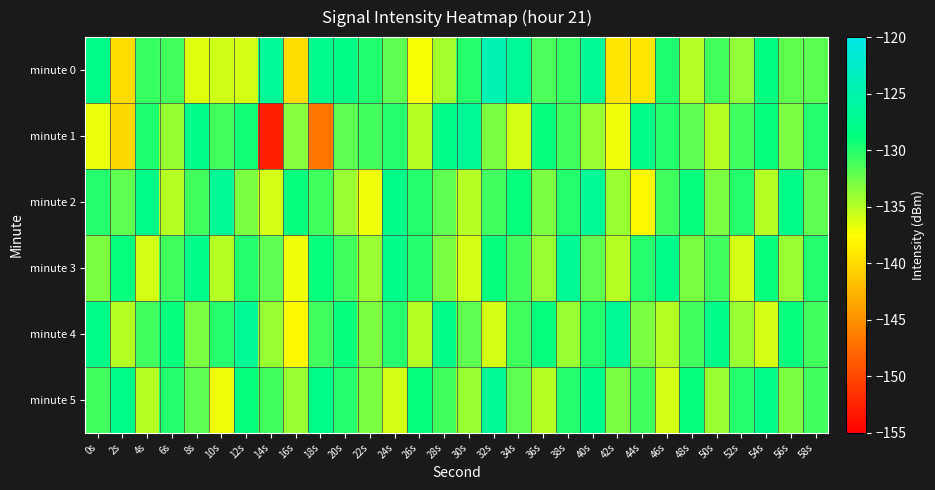

Reading left to right, extract all data points from this chart.

minute 0: 0s=-127.9	2s=-139.8	4s=-130.6	6s=-131.1	8s=-136.4	10s=-135.9	12s=-136.0	14s=-126.7	16s=-139.9	18s=-127.4	20s=-128.1	22s=-129.9	24s=-132.0	26s=-137.3	28s=-134.4	30s=-130.1	32s=-124.6	34s=-126.7	36s=-131.4	38s=-130.6	40s=-126.9	42s=-139.2	44s=-139.2	46s=-129.8	48s=-134.9	50s=-131.0	52s=-133.7	54s=-128.6	56s=-132.1	58s=-131.9
minute 1: 0s=-136.8	2s=-140.2	4s=-129.8	6s=-133.9	8s=-127.8	10s=-131.0	12s=-129.3	14s=-152.9	16s=-133.4	18s=-146.9	20s=-132.0	22s=-131.0	24s=-130.0	26s=-135.0	28s=-128.0	30s=-127.0	32s=-133.0	34s=-136.0	36s=-129.0	38s=-131.0	40s=-134.0	42s=-137.0	44s=-128.0	46s=-130.0	48s=-132.0	50s=-135.0	52s=-131.0	54s=-129.0	56s=-133.0	58s=-130.0
minute 2: 0s=-130.0	2s=-132.0	4s=-128.0	6s=-135.0	8s=-131.0	10s=-127.0	12s=-133.0	14s=-136.0	16s=-129.0	18s=-131.0	20s=-134.0	22s=-137.0	24s=-128.0	26s=-130.0	28s=-132.0	30s=-135.0	32s=-131.0	34s=-129.0	36s=-133.0	38s=-130.0	40s=-127.0	42s=-134.0	44s=-138.0	46s=-131.0	48s=-129.0	50s=-133.0	52s=-130.0	54s=-135.0	56s=-128.0	58s=-132.0
minute 3: 0s=-133.0	2s=-129.0	4s=-136.0	6s=-131.0	8s=-128.0	10s=-135.0	12s=-130.0	14s=-132.0	16s=-137.0	18s=-129.0	20s=-131.0	22s=-134.0	24s=-128.0	26s=-130.0	28s=-133.0	30s=-136.0	32s=-129.0	34s=-131.0	36s=-134.0	38s=-127.0	40s=-132.0	42s=-135.0	44s=-130.0	46s=-128.0	48s=-133.0	50s=-131.0	52s=-136.0	54s=-129.0	56s=-134.0	58s=-130.0
minute 4: 0s=-128.0	2s=-135.0	4s=-131.0	6s=-129.0	8s=-133.0	10s=-130.0	12s=-127.0	14s=-134.0	16s=-138.0	18s=-131.0	20s=-129.0	22s=-133.0	24s=-130.0	26s=-135.0	28s=-128.0	30s=-132.0	32s=-136.0	34s=-131.0	36s=-129.0	38s=-134.0	40s=-130.0	42s=-127.0	44s=-133.0	46s=-135.0	48s=-131.0	50s=-128.0	52s=-134.0	54s=-136.0	56s=-129.0	58s=-131.0
minute 5: 0s=-131.0	2s=-128.0	4s=-135.0	6s=-130.0	8s=-132.0	10s=-137.0	12s=-129.0	14s=-131.0	16s=-134.0	18s=-128.0	20s=-130.0	22s=-133.0	24s=-136.0	26s=-129.0	28s=-131.0	30s=-134.0	32s=-127.0	34s=-132.0	36s=-135.0	38s=-130.0	40s=-128.0	42s=-133.0	44s=-131.0	46s=-136.0	48s=-129.0	50s=-134.0	52s=-130.0	54s=-128.0	56s=-133.0	58s=-131.0